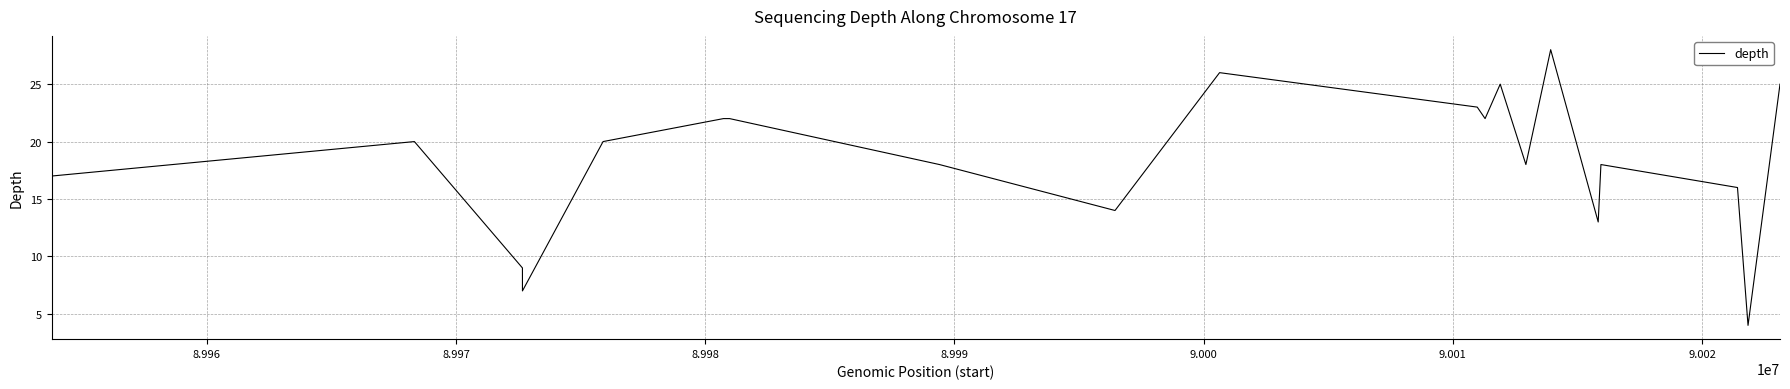

What is the smallest value displayed?

4